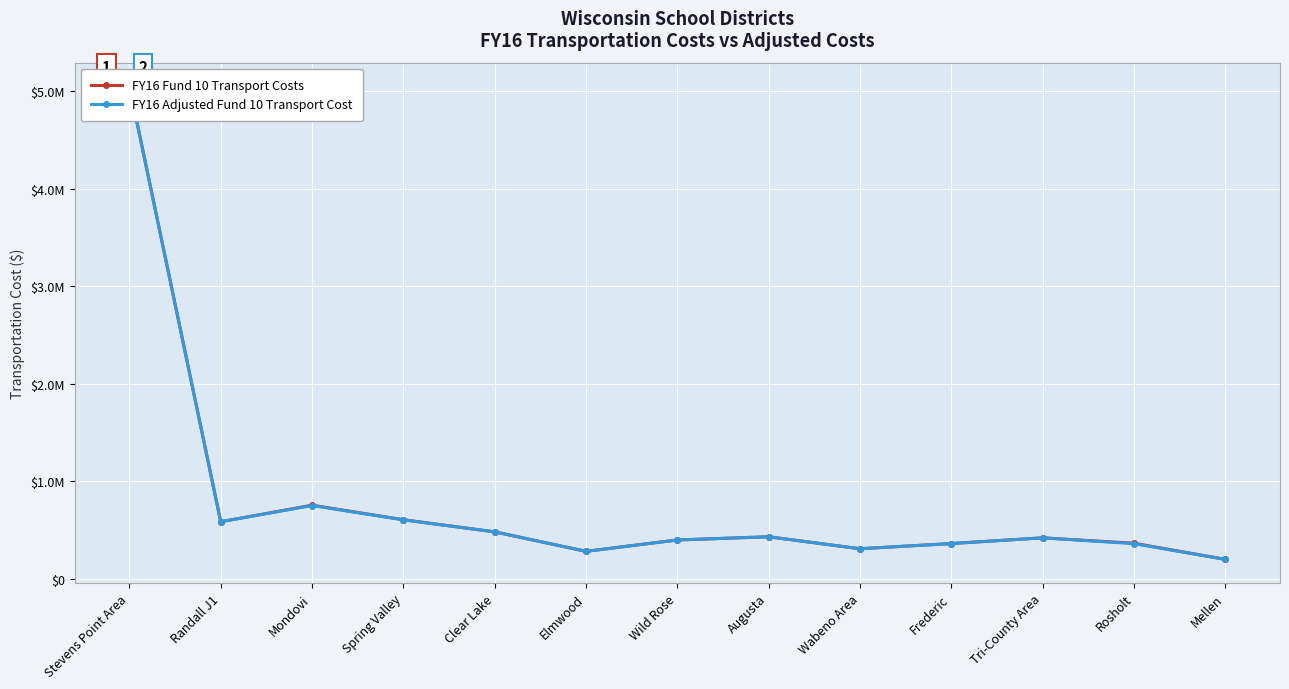

What is the label of the 2nd point from the left?

Randall J1